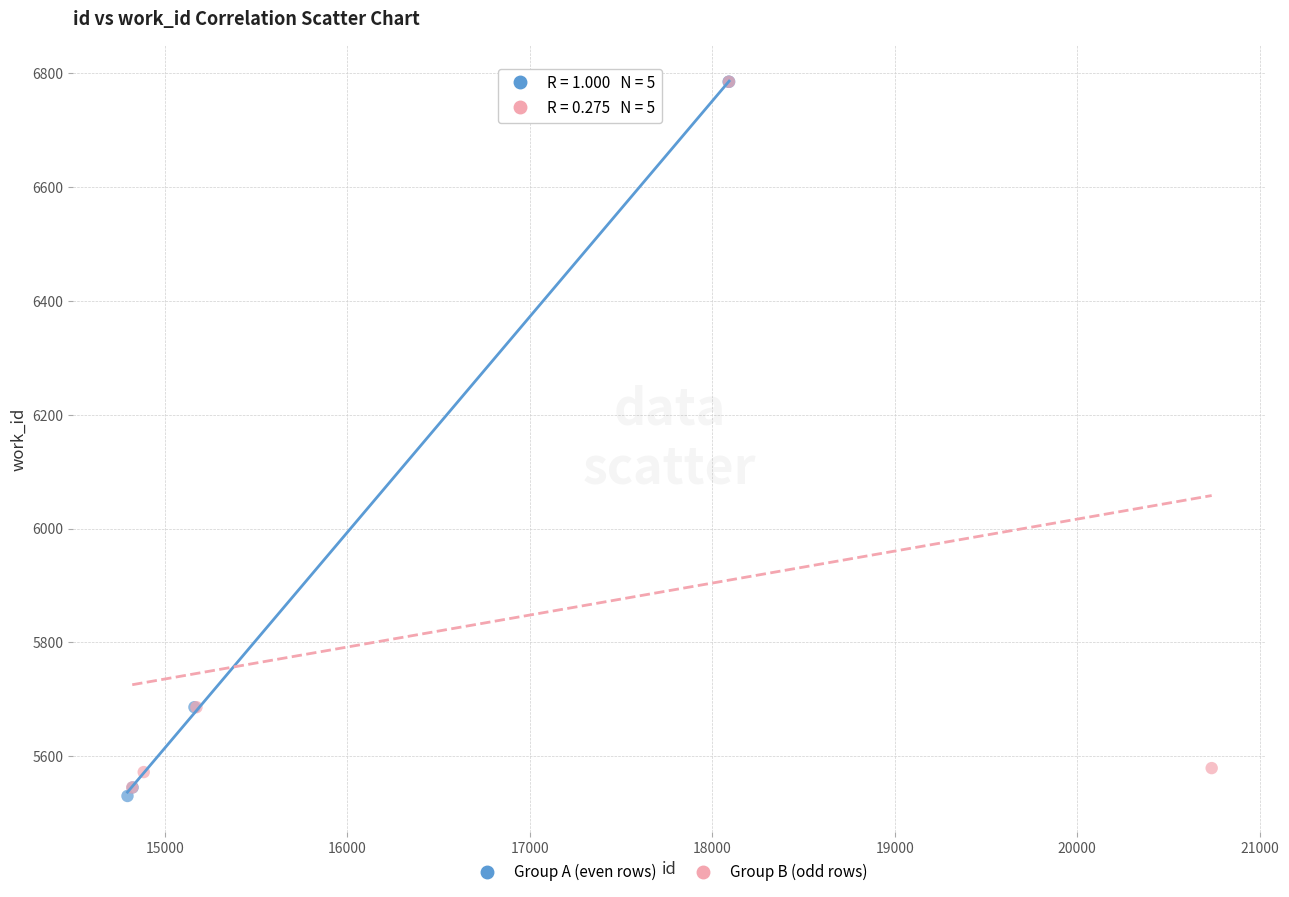

What are all the series names shown in the legend?

Group A (even rows), Group B (odd rows)